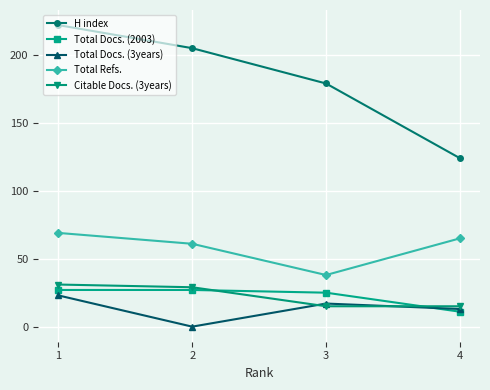

How many categories are shown in the chart?

4